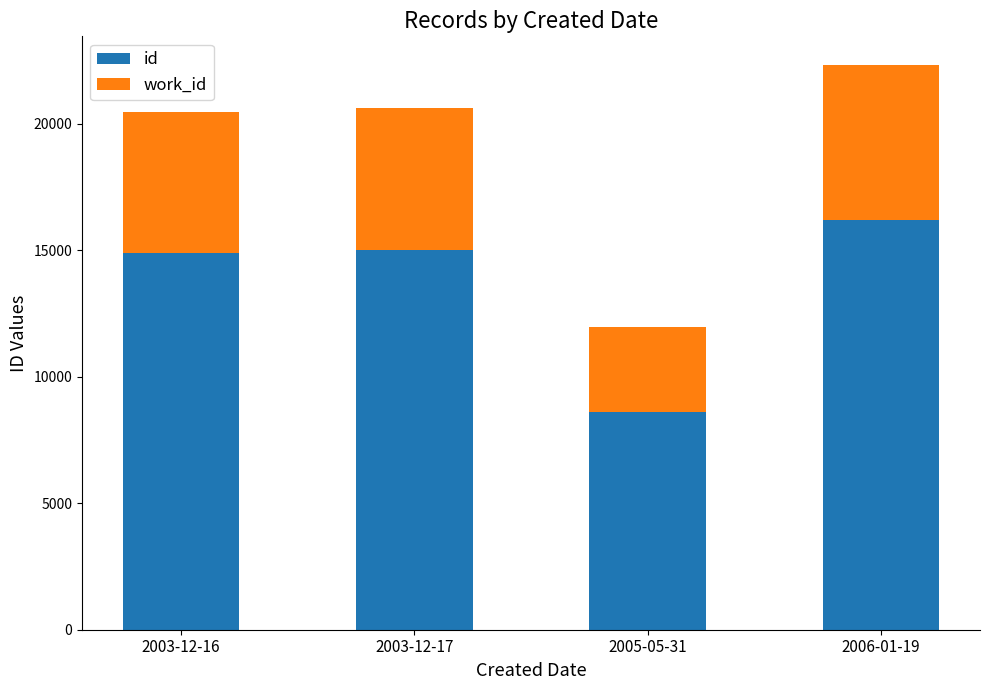

True or false: id has a value of 9575 at 2003-12-16.

False